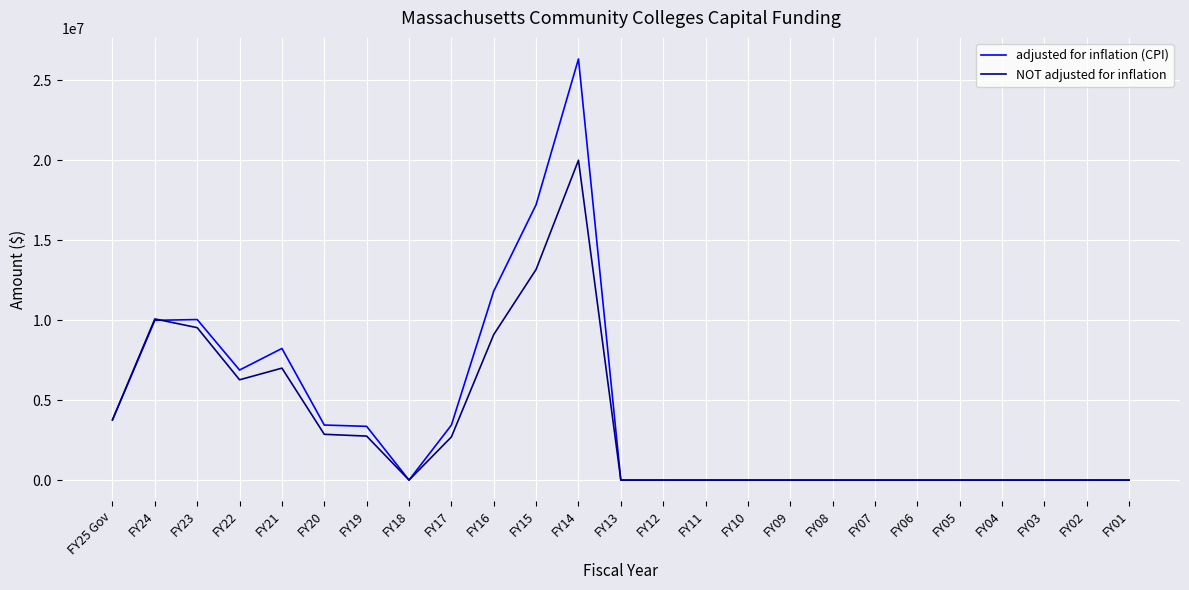

What position from the left is FY18?

8